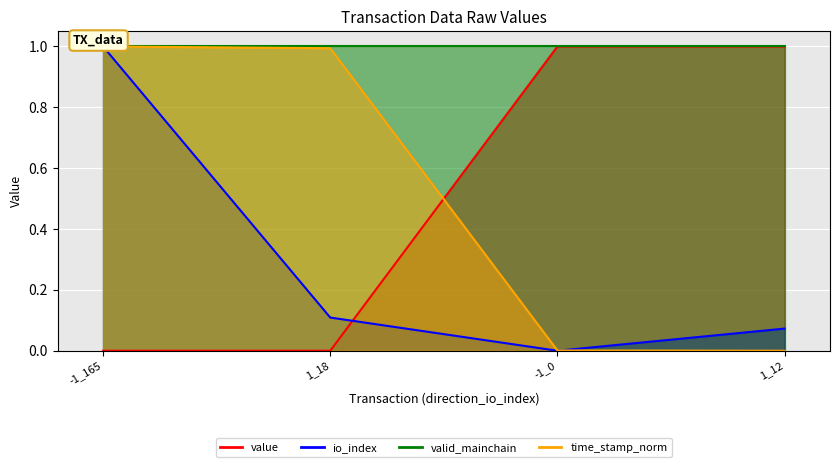

Which series changed the most between 1_18 and -1_0?

value